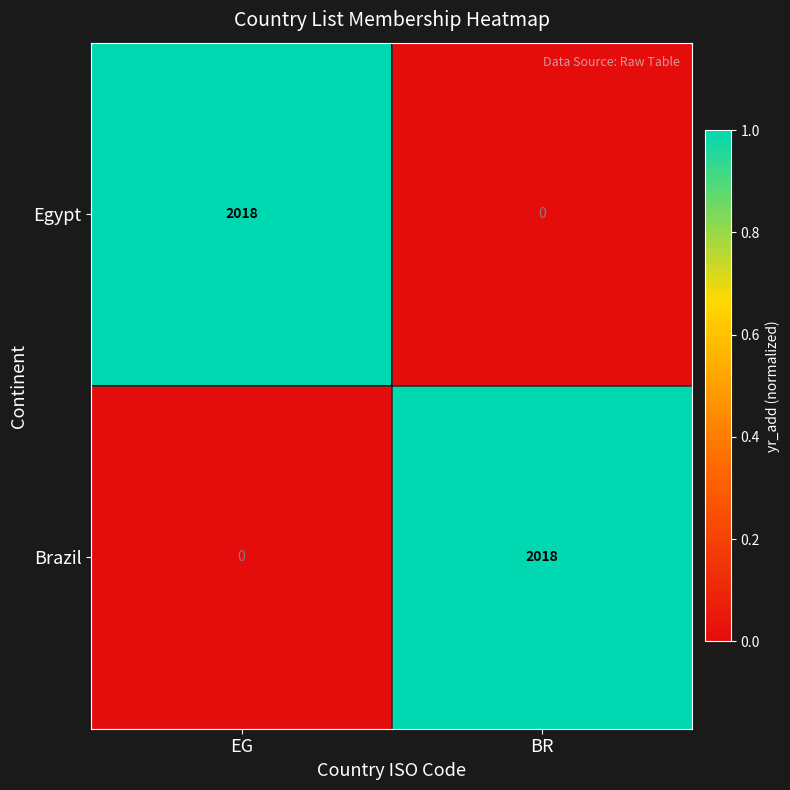

The value of Brazil at BR is 1039. True or false?

False